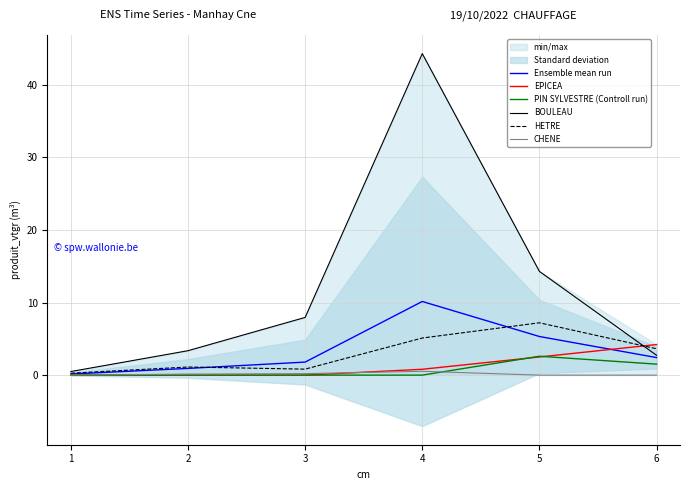

How many values in the BOULEAU series are below 7?

3